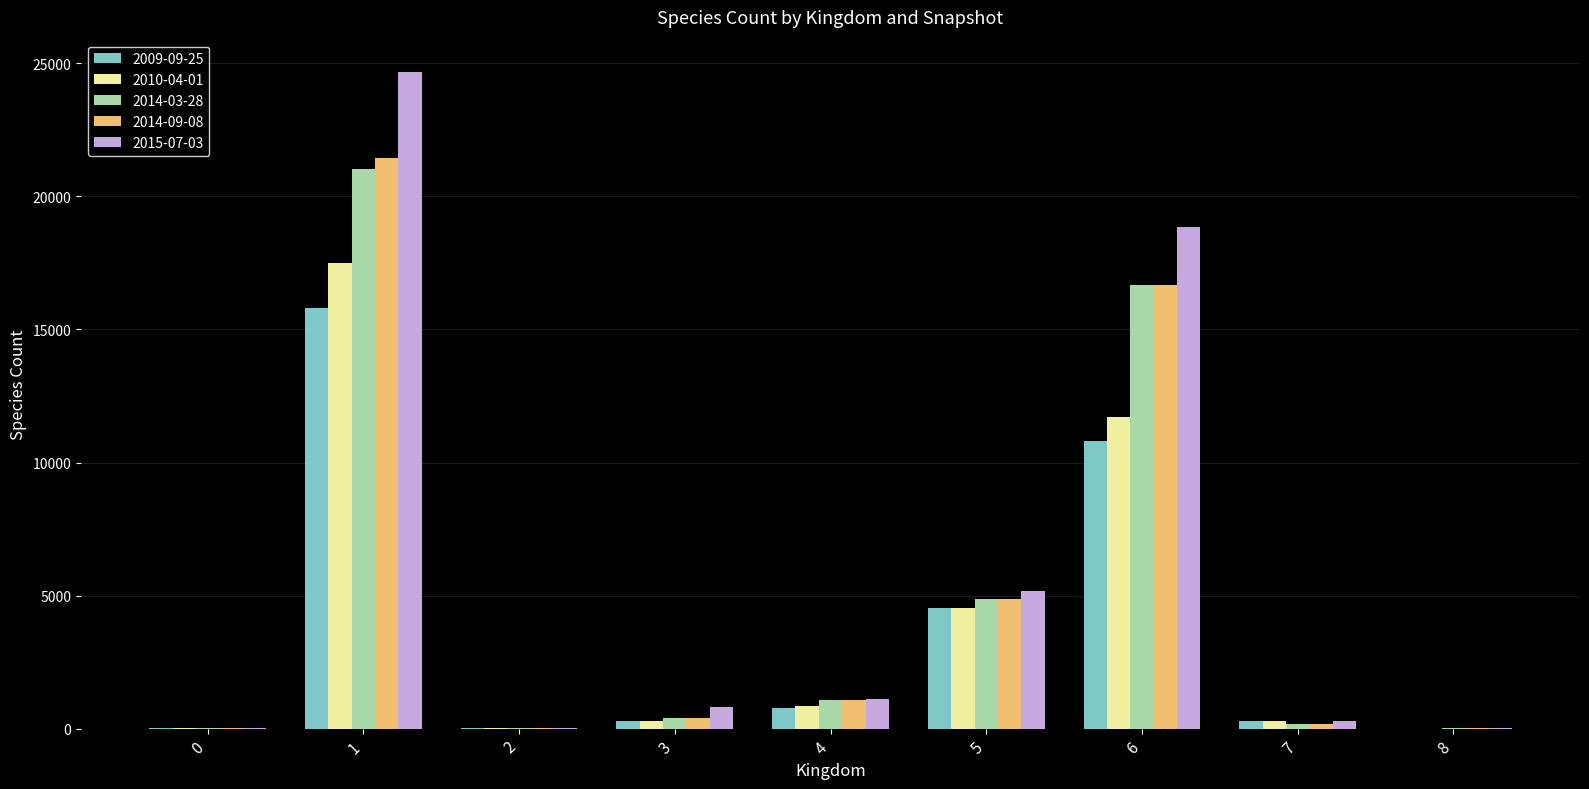

The 2009-09-25 series shows 762 at 4. True or false?

True